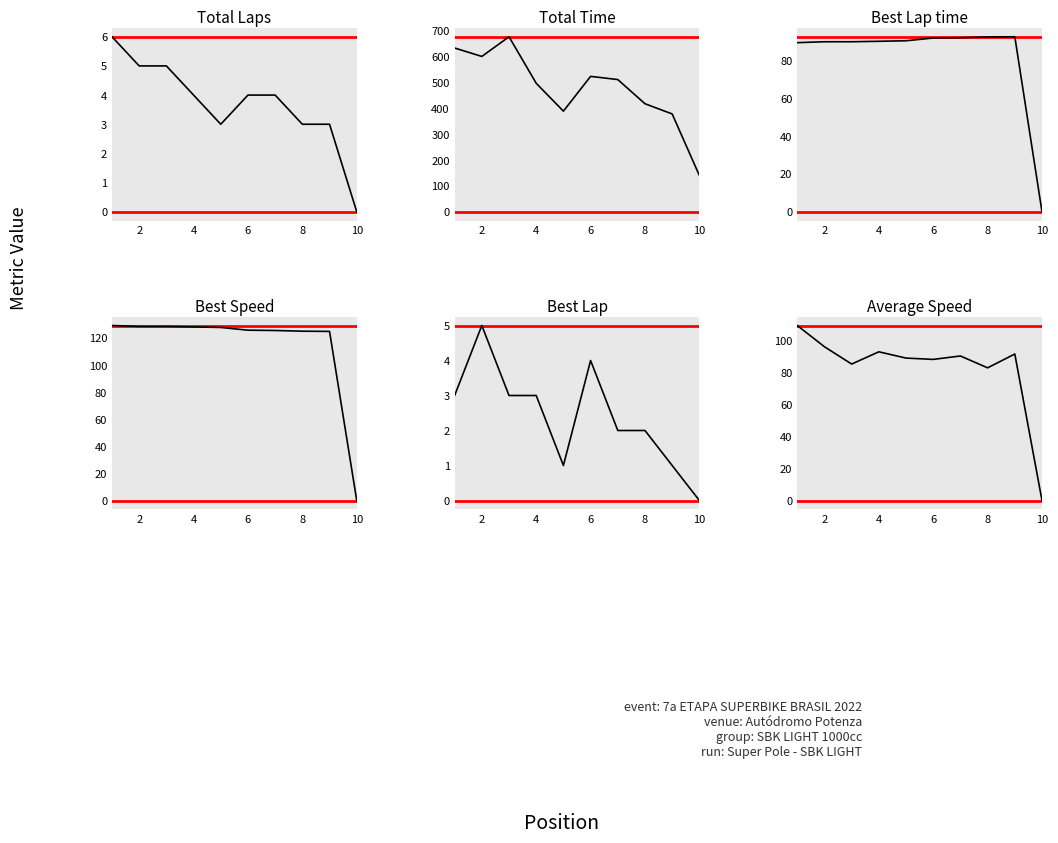

Which series changed the most between 0 and 10?

Total Time